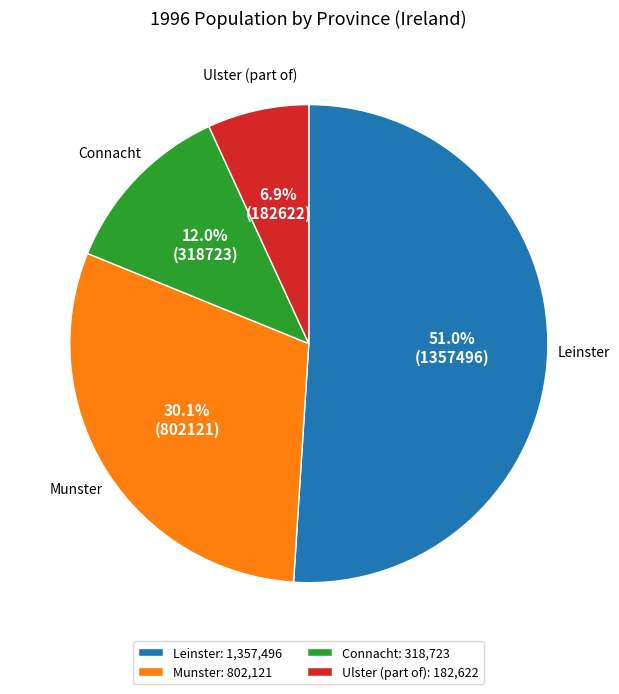

To the nearest percent, what is the average slice percentage?

25%